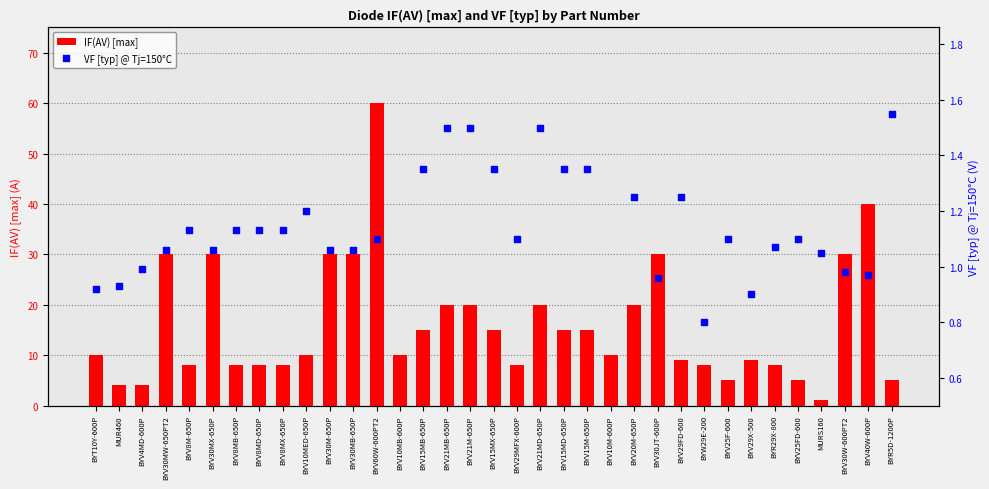

What is the change in value from BYV29MFX-600P to BYV10M-600P?

+2